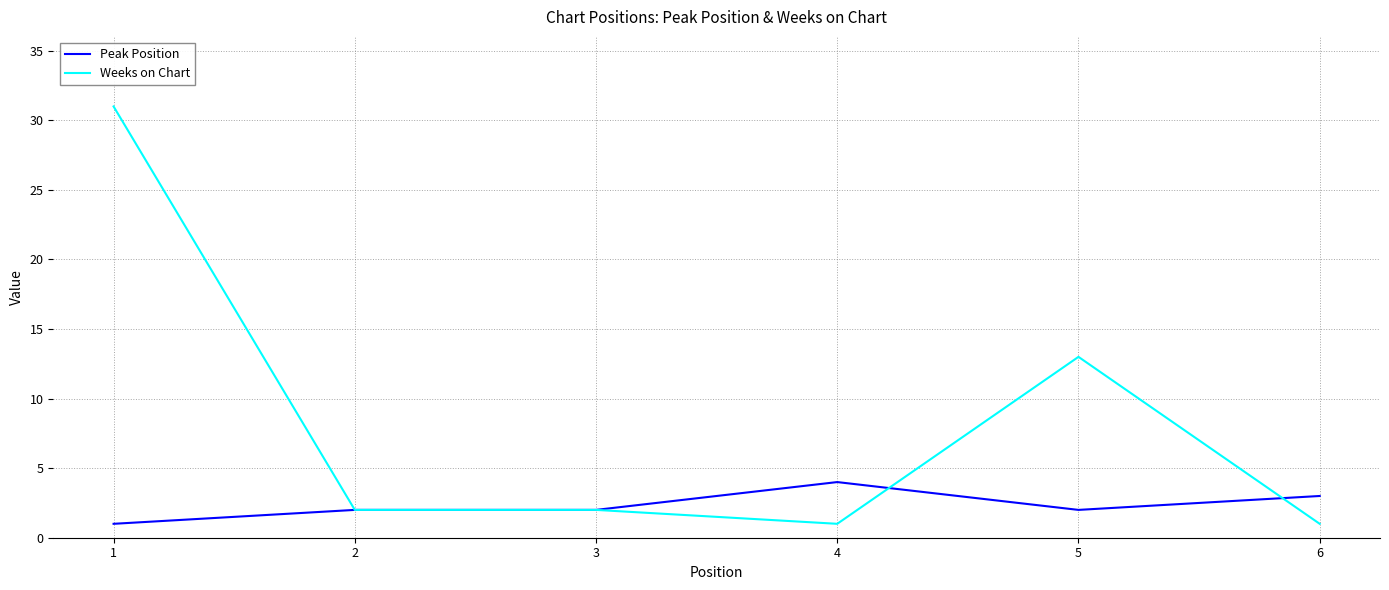

Which category has the highest value in the Peak Position series?

4